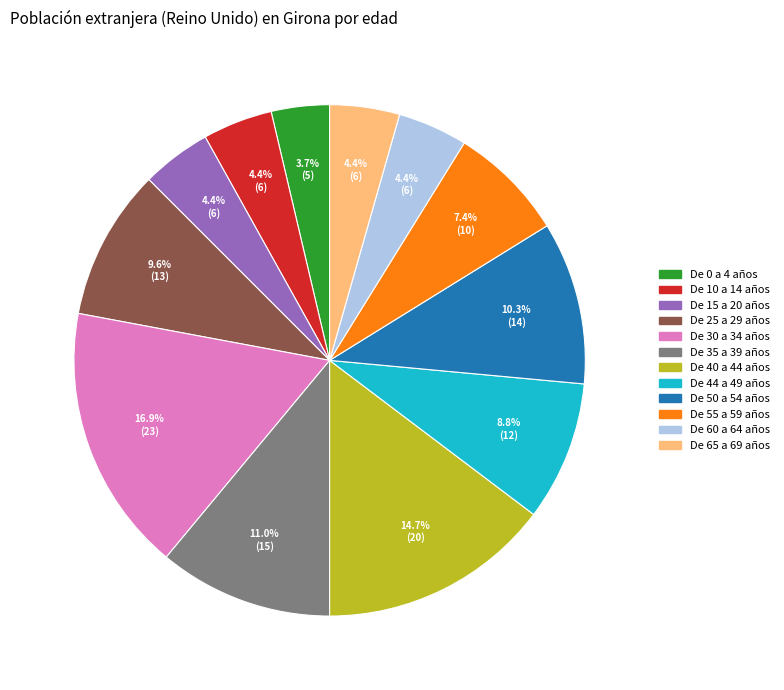

Is there any slice that represents more than half of the pie?

No